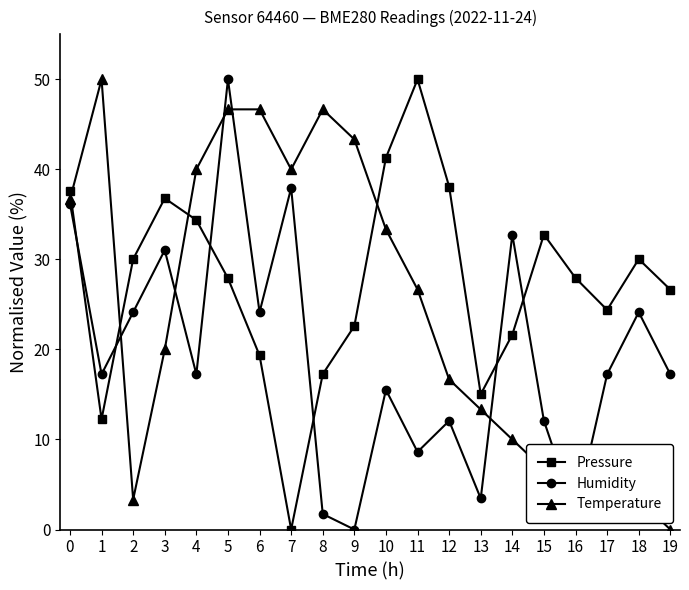

At which category does Humidity reach its first local valley?

1